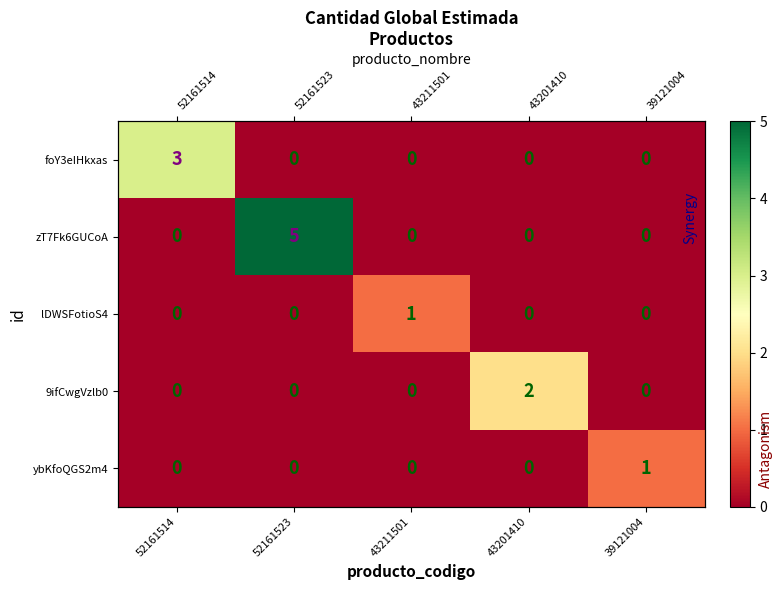

Which series changed the most between 52161523 and 43201410?

zT7Fk6GUCoA